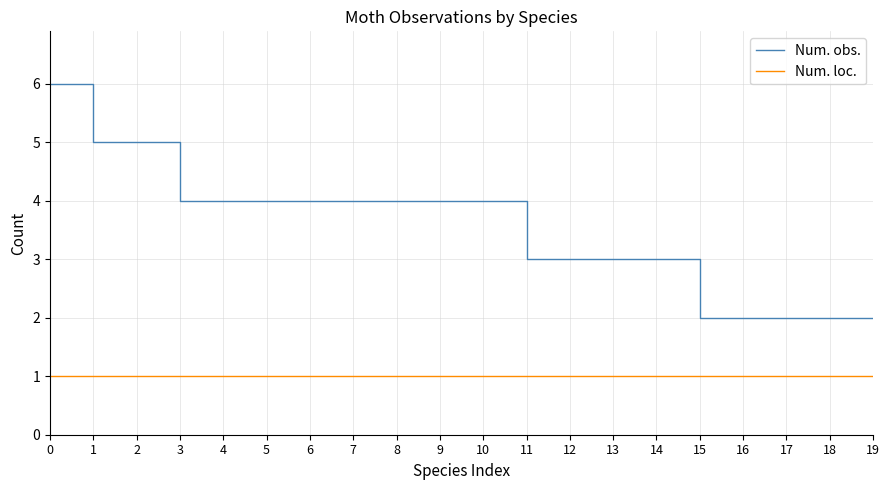

Which series has the widest spread of values?

Num. obs.